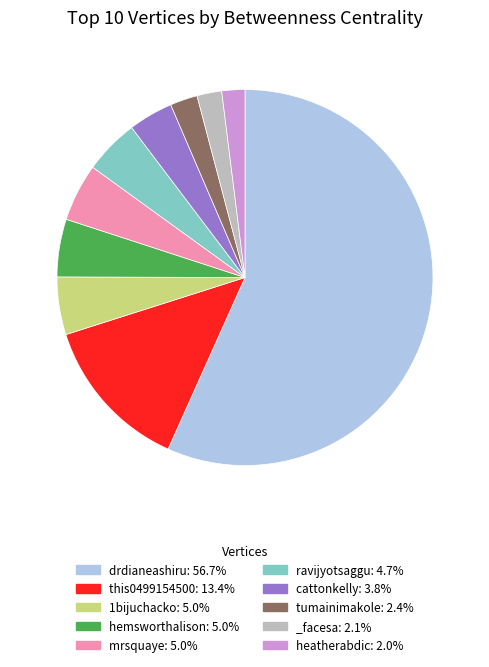

Combined, do _facesa: 2.1% and 1bijuchacko: 5.0% account for over 50%?

No